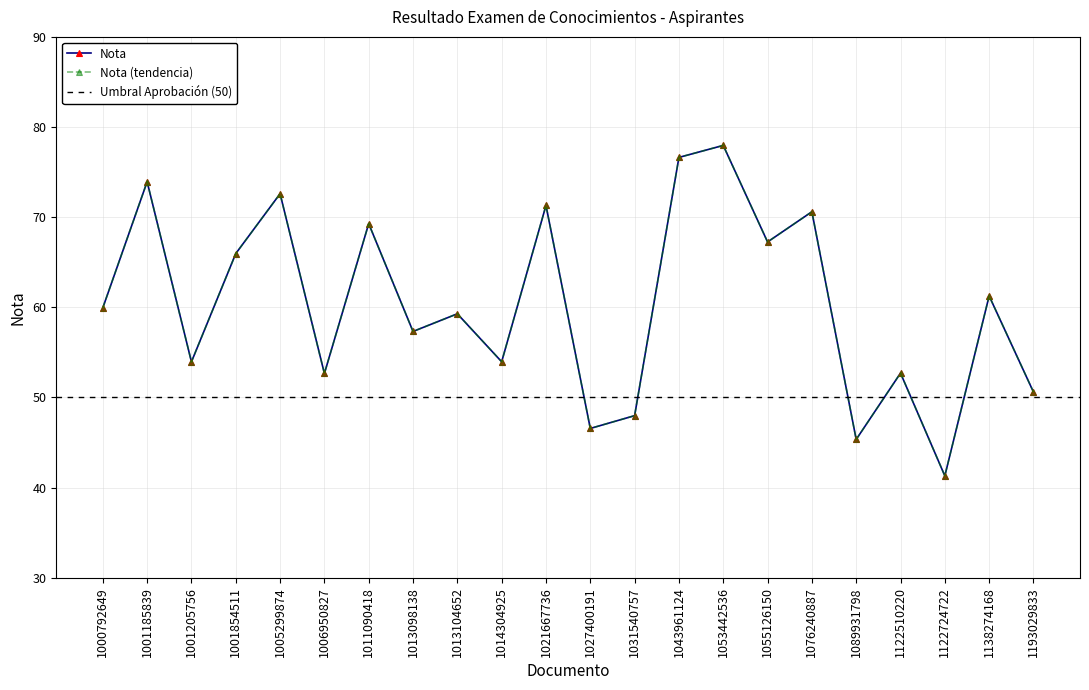

Count the number of values greater than 59.

12